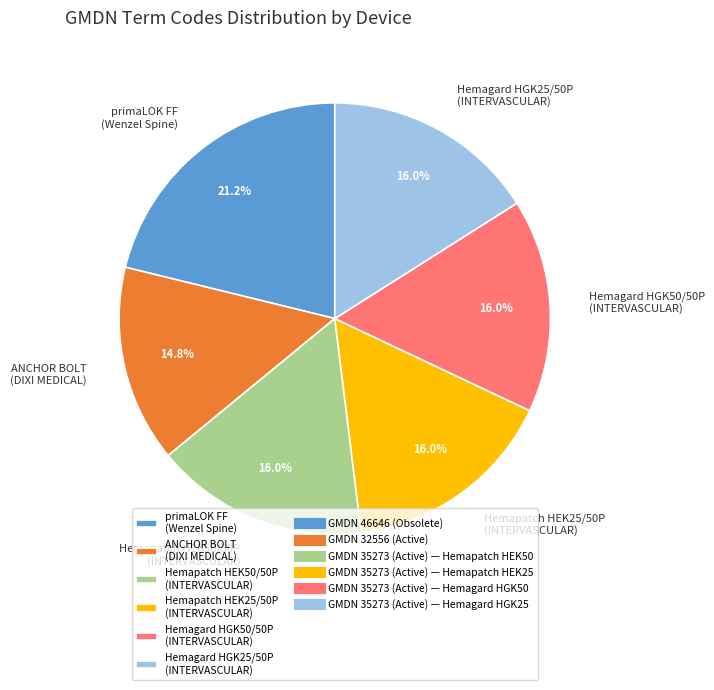

Which slice is the smallest?

ANCHOR BOLT (DIXI MEDICAL)